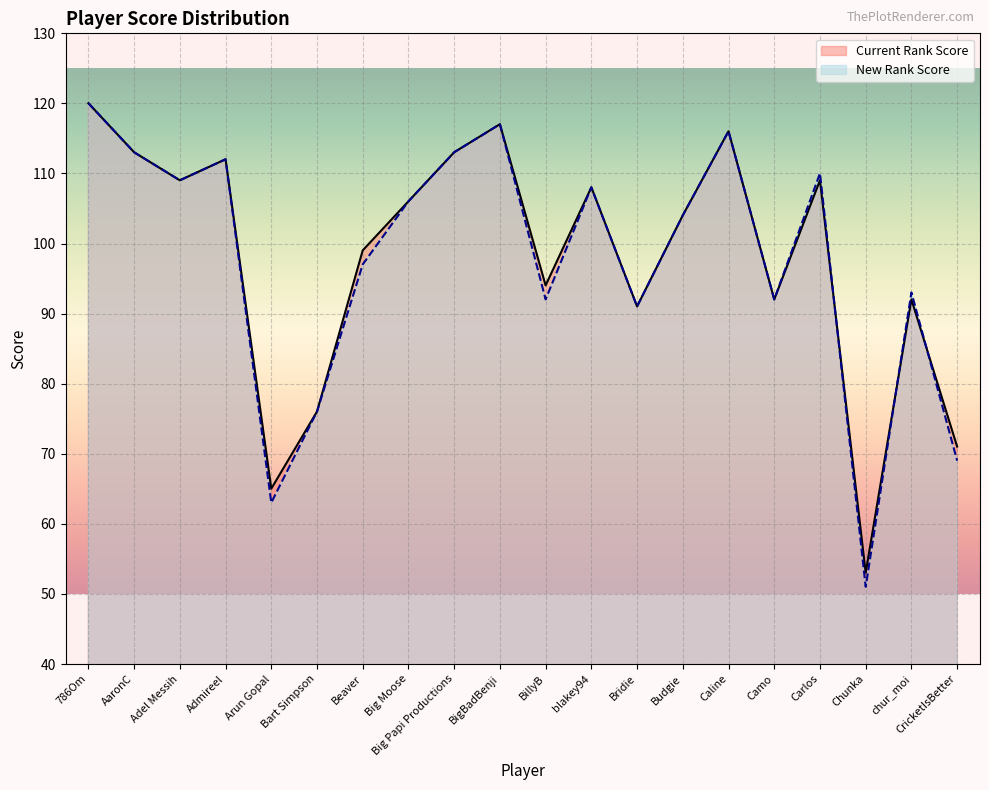

At how many categories does at least one series exceed 105?

10